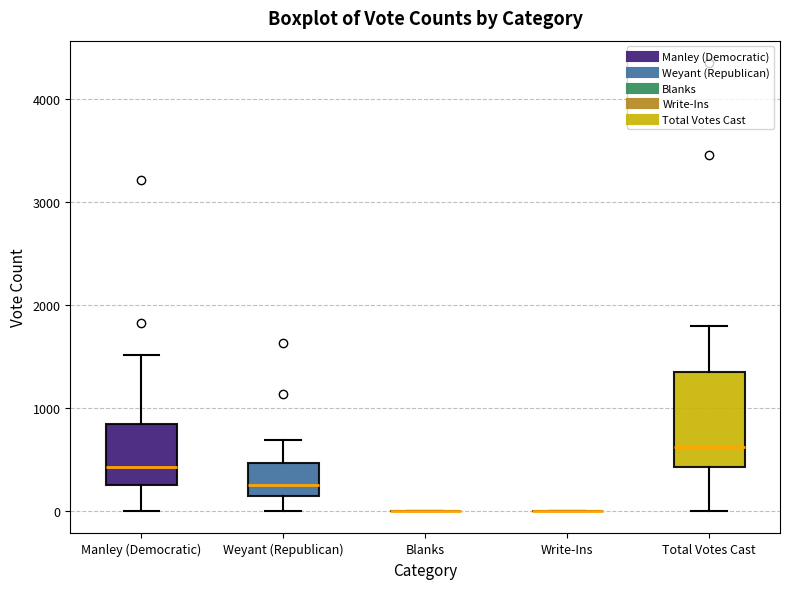

Where is the lower edge of the box for Total Votes Cast on the y-axis? The values are not printed on the chart, so give them approximately, as read against the axis.

400